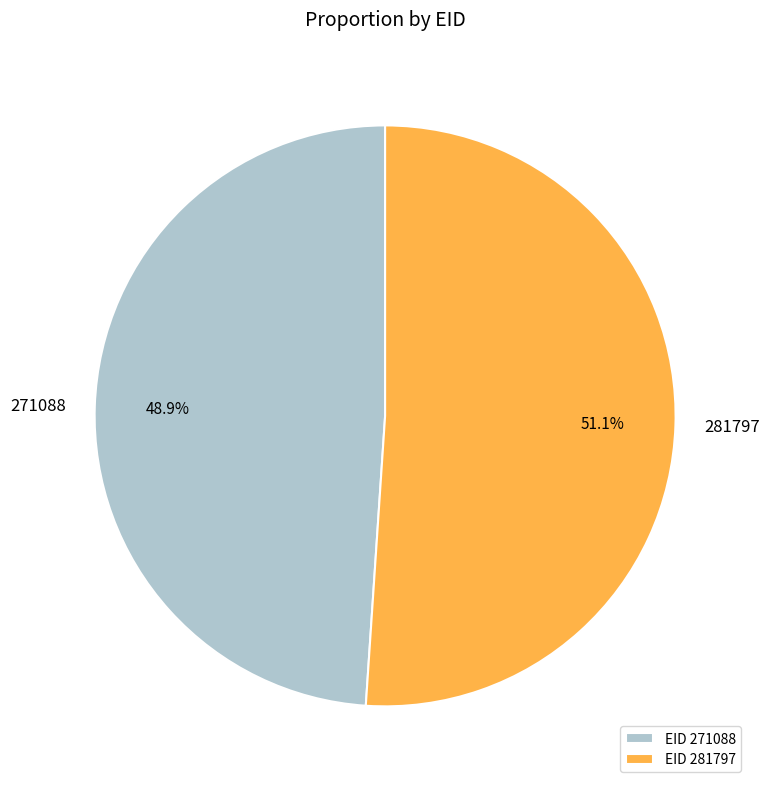

To the nearest percent, what portion does 281797 represent?

51%